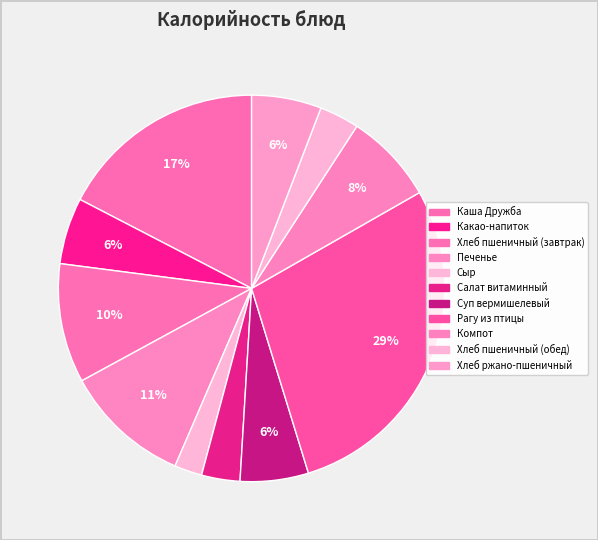

Does any single category account for the majority?

No